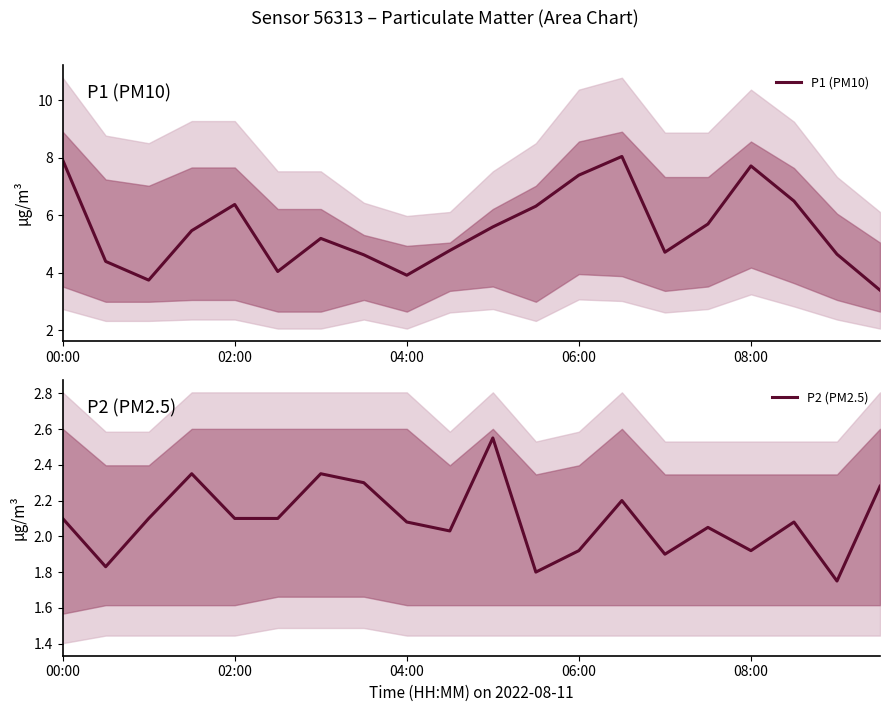

What is the sum of the P1 (PM10) values at 18 and 11?

11.0